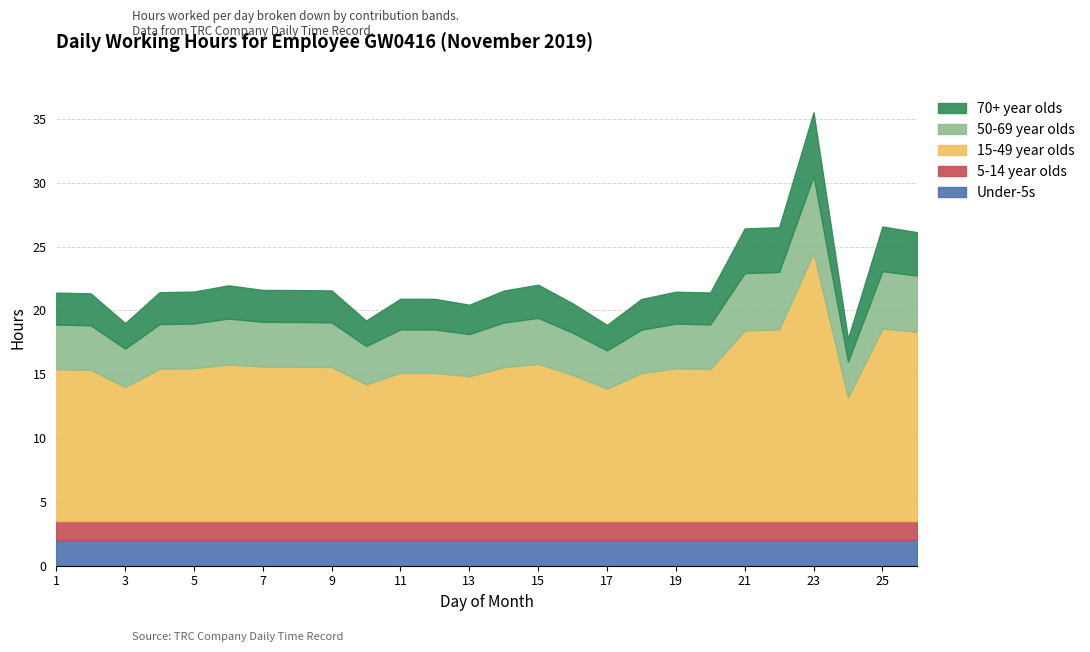

What is the minimum value for 70+ year olds?

1.8